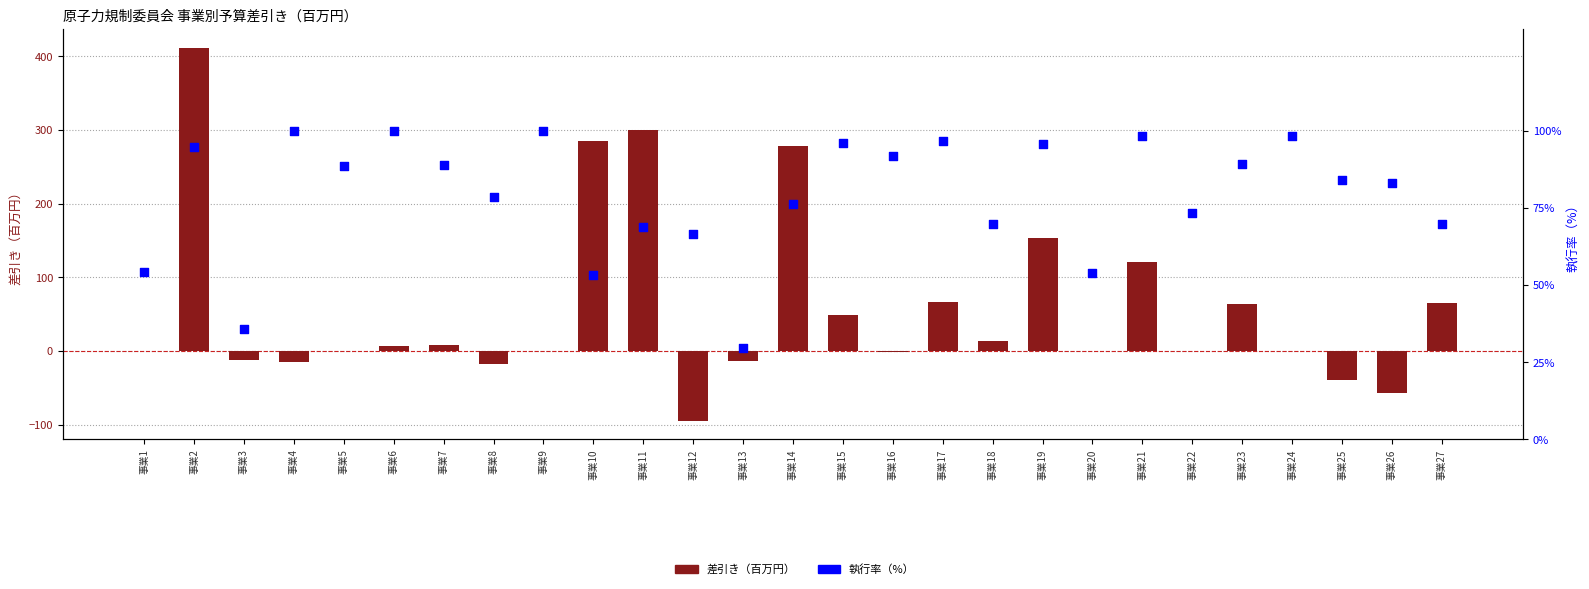

Which series contains the highest Y value?

差引き（百万円）